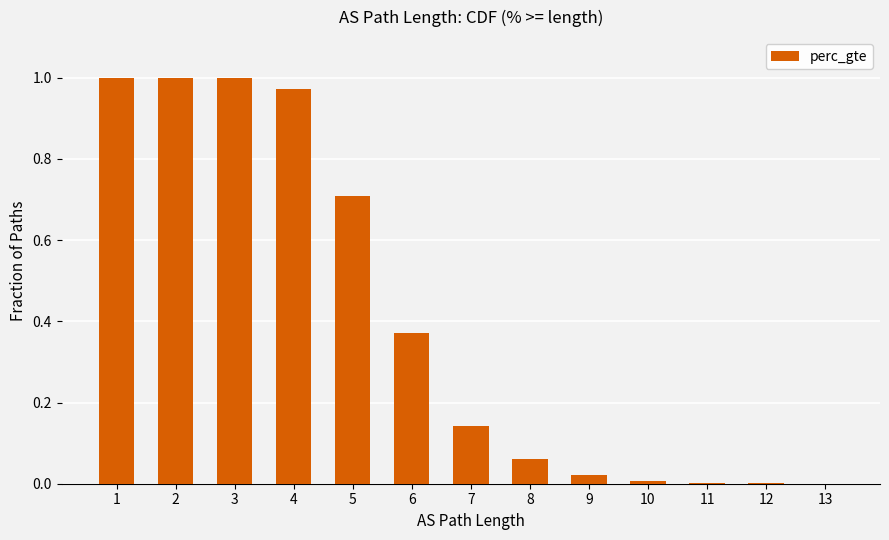

What is the sum of the values at 5 and 2?

1.7